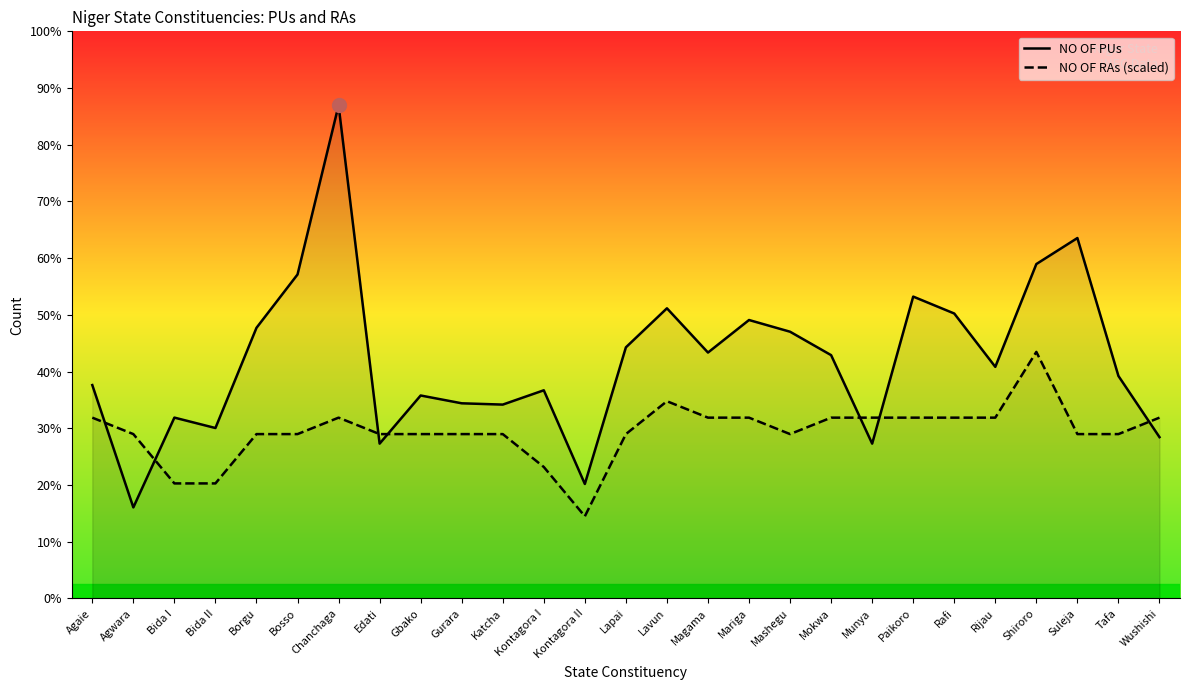

Between which two adjacent categories do NO OF PUs and NO OF RAs (scaled) first intersect?

Agaie and Agwara